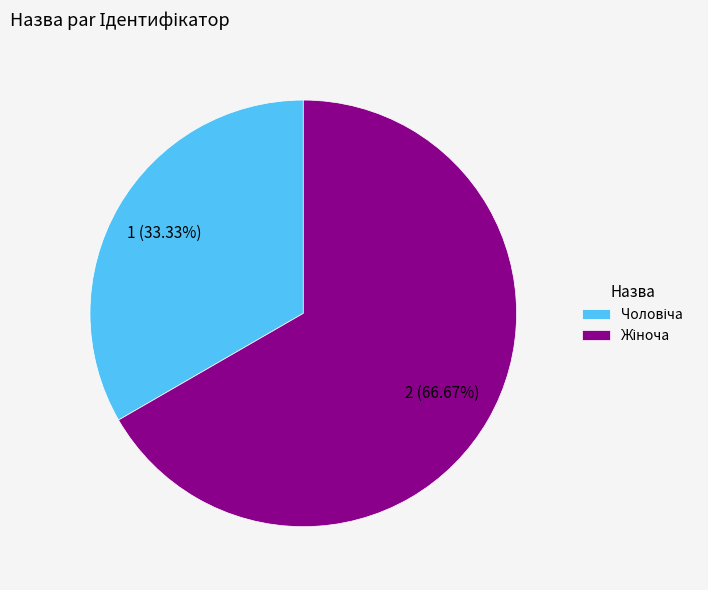

To the nearest percent, what is the difference between the largest and smallest slice percentages?

33%